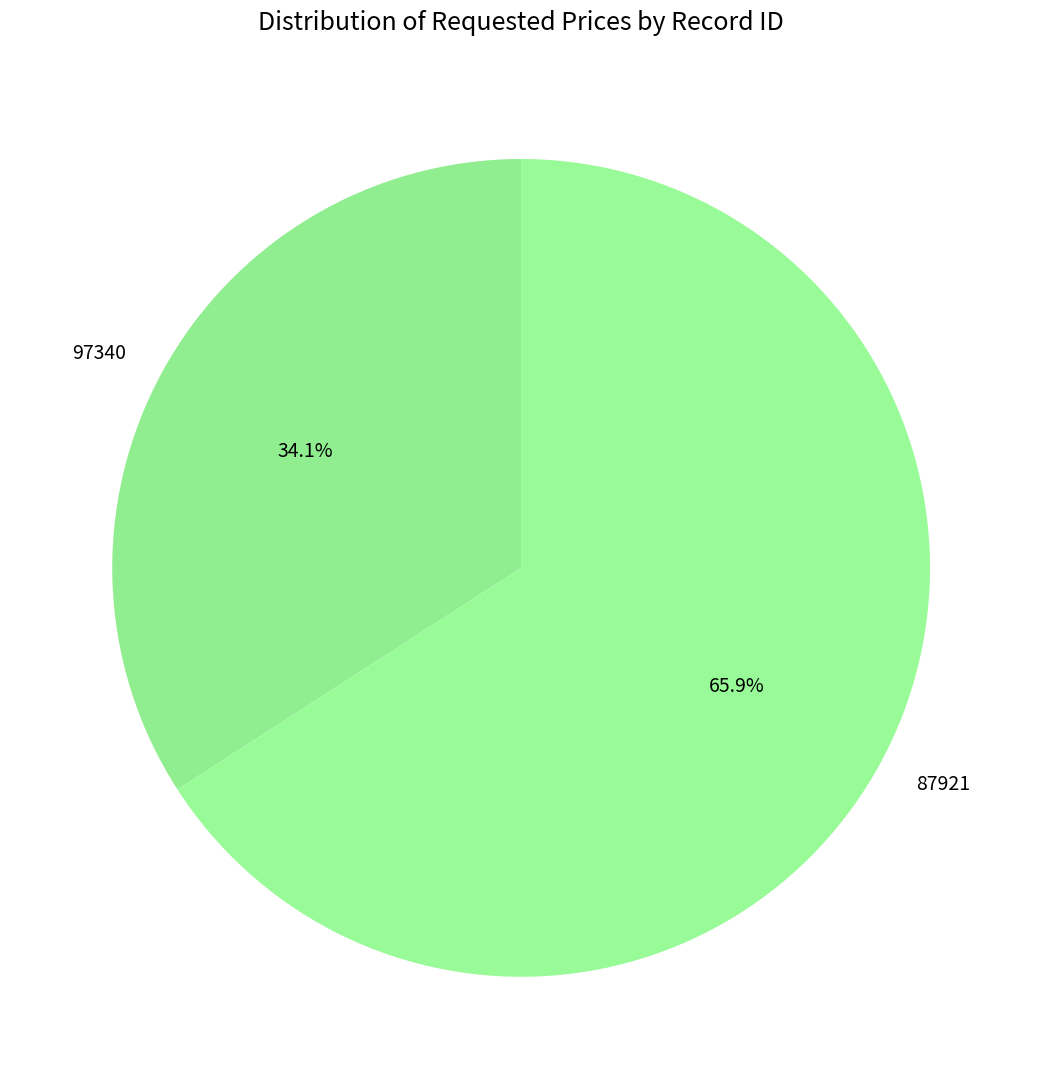

Which has a higher value, 97340 or 87921?

87921